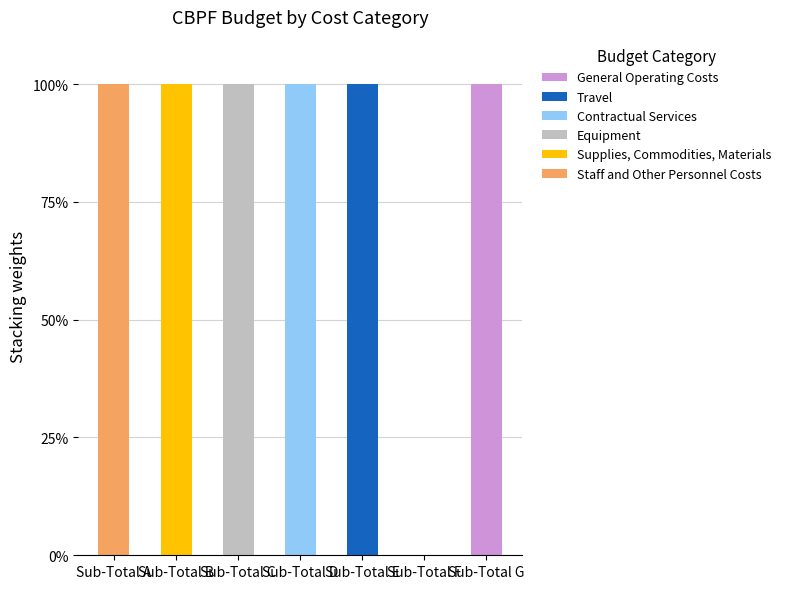

What is the total value across all series at Sub-Total E?

100